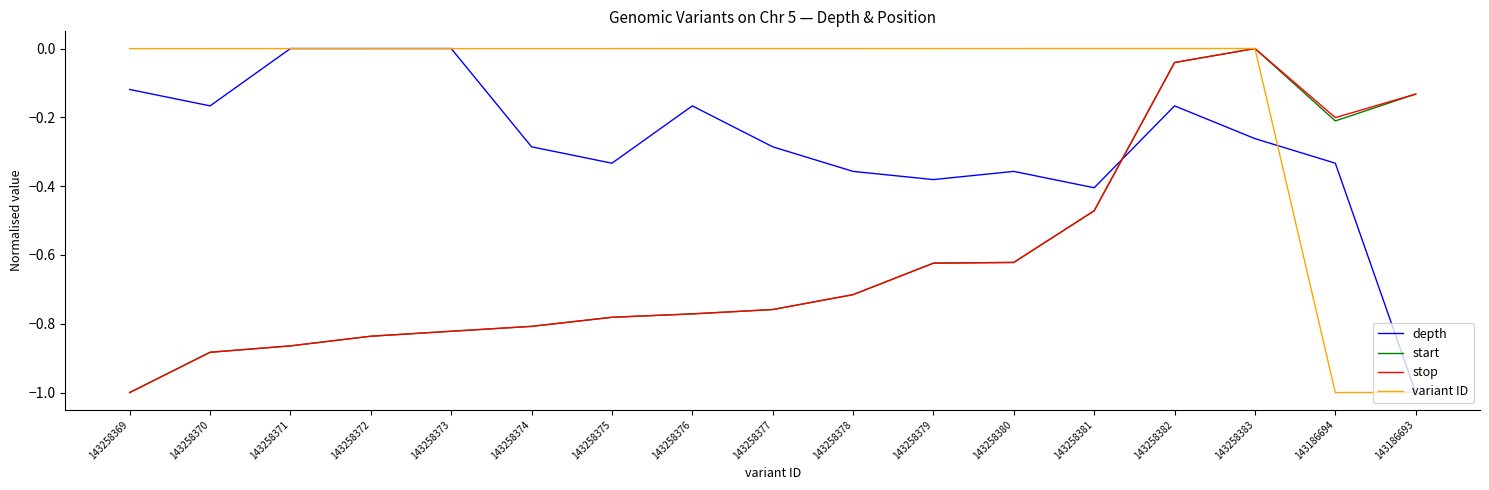

What is the total value across all series at 143258373?

-1.6